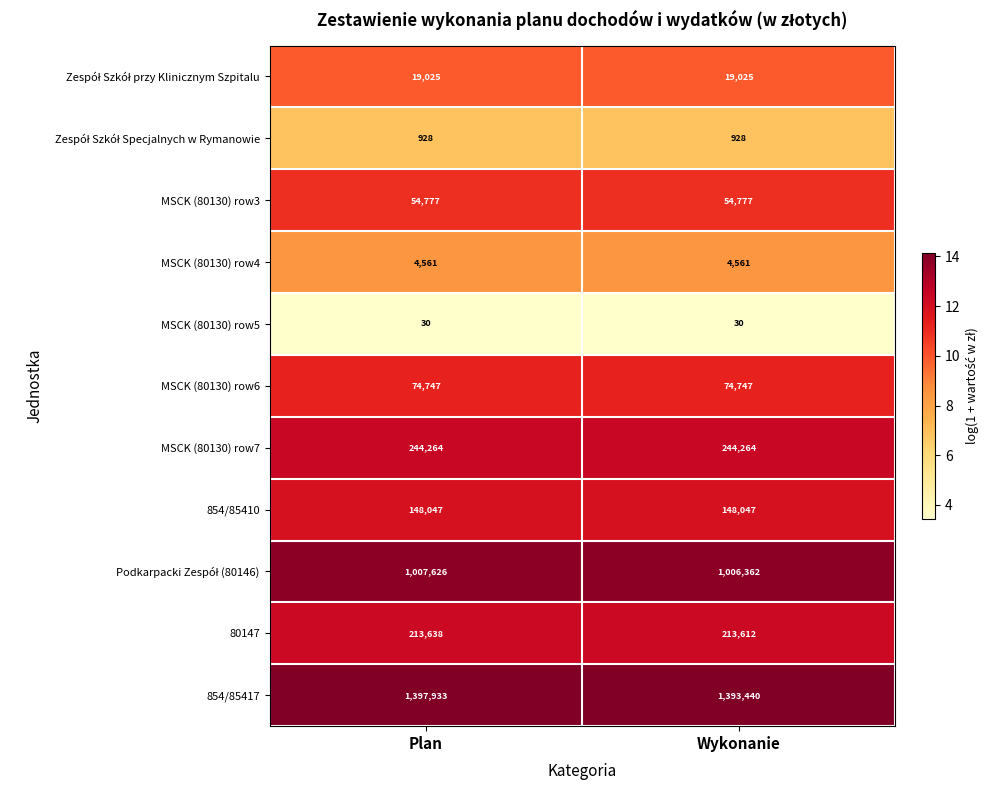

At which category does the chart reach its peak across all series?

Plan